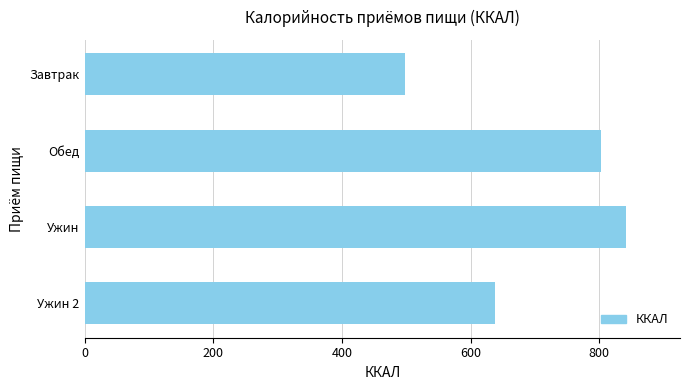

What is the average value?

695.1